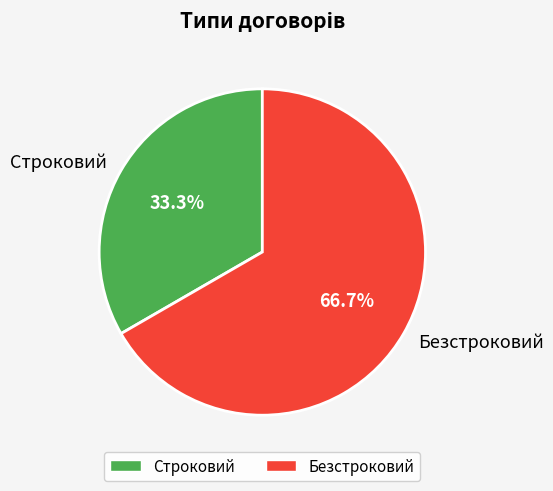

How many slices are in this pie chart?

2